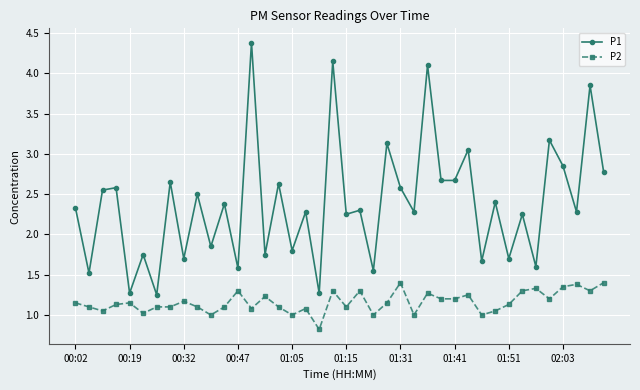

What is the value of the P2 point at the 17th from the left?

1.0